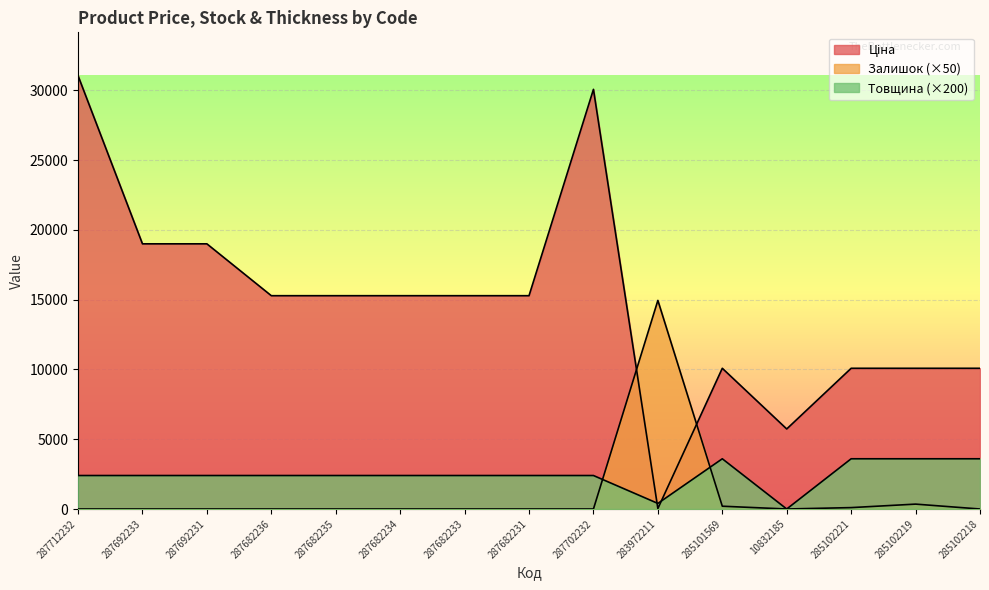

Reading right to left, list all the values displayed in this chart.

Ціна: 10085.8	10085.8	10085.8	5736.9	10085.8	32.0	30077.8	15288.0	15288.0	15288.0	15288.0	15288.0	19005.7	19005.7	31058.4
Залишок: 0.0	350.0	100.0	0.0	200.0	14950.0	0.0	0.0	0.0	0.0	0.0	0.0	0.0	0.0	0.0
Товщина: 3600.0	3600.0	3600.0	0.0	3600.0	400.0	2400.0	2400.0	2400.0	2400.0	2400.0	2400.0	2400.0	2400.0	2400.0